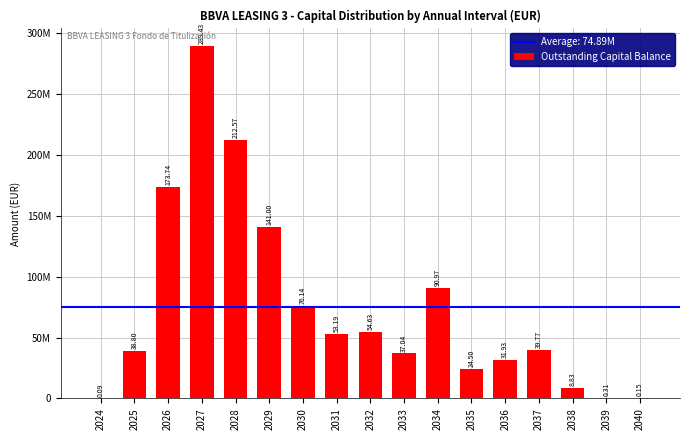

What is the value of the 15th bar from the left?

8830347.9